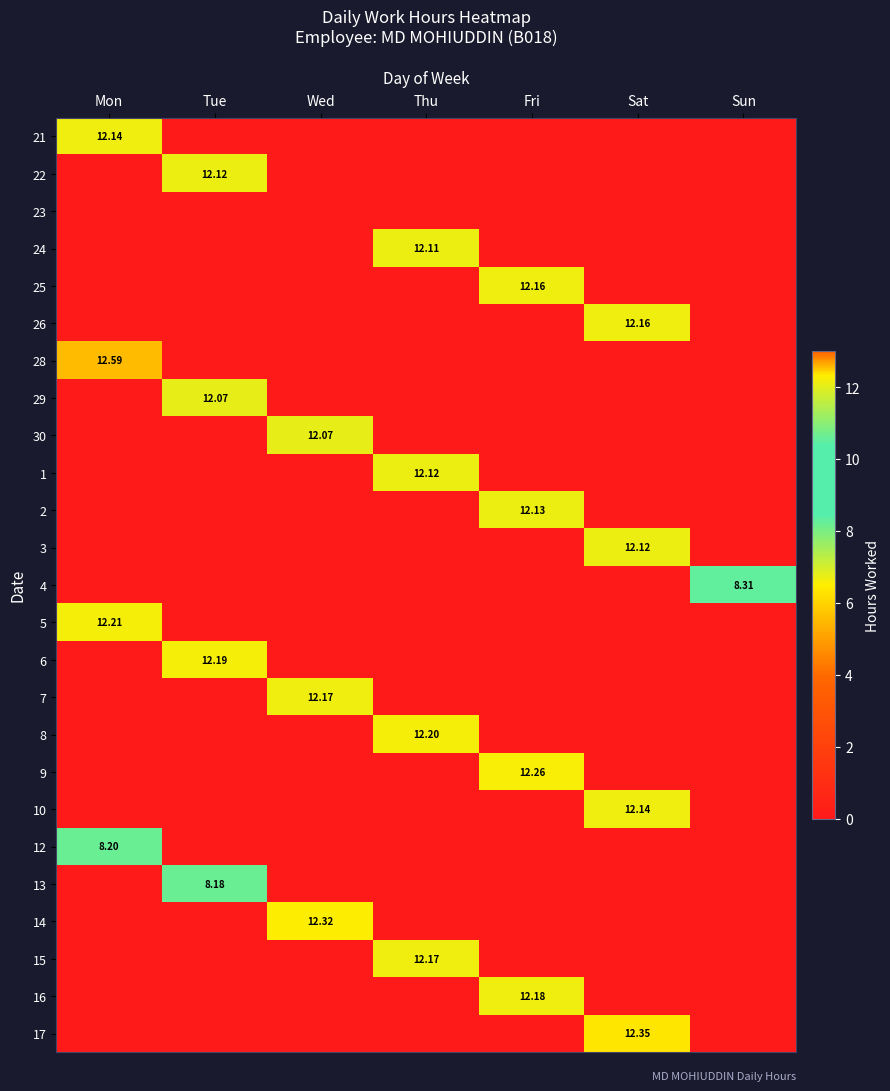

True or false: 17 has a value of 0.0 at Tue.

True